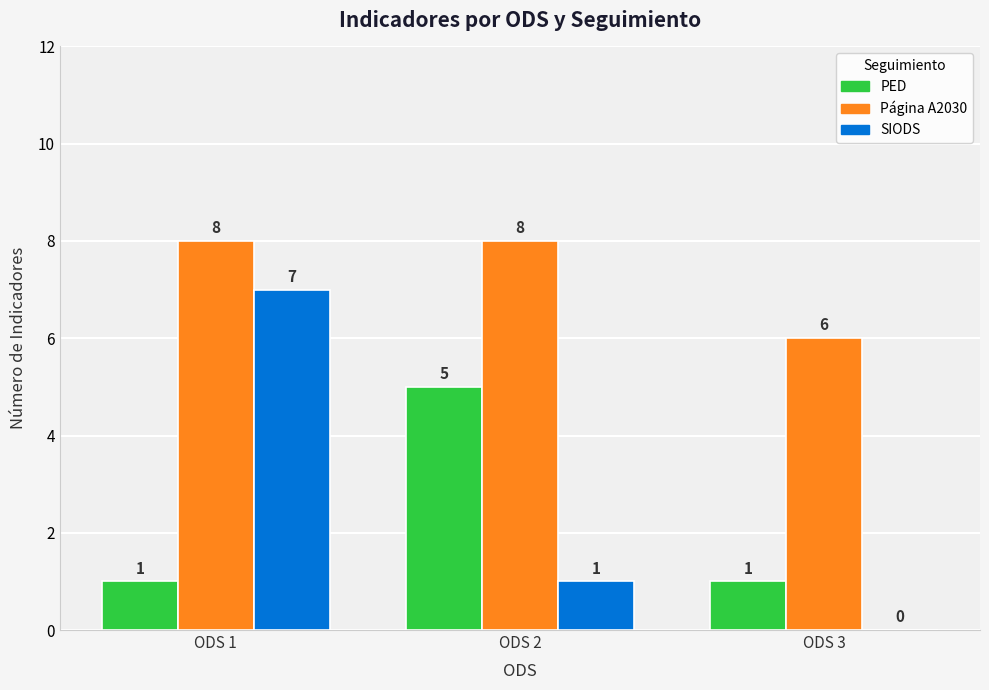

What is the maximum value for Página A2030?

8